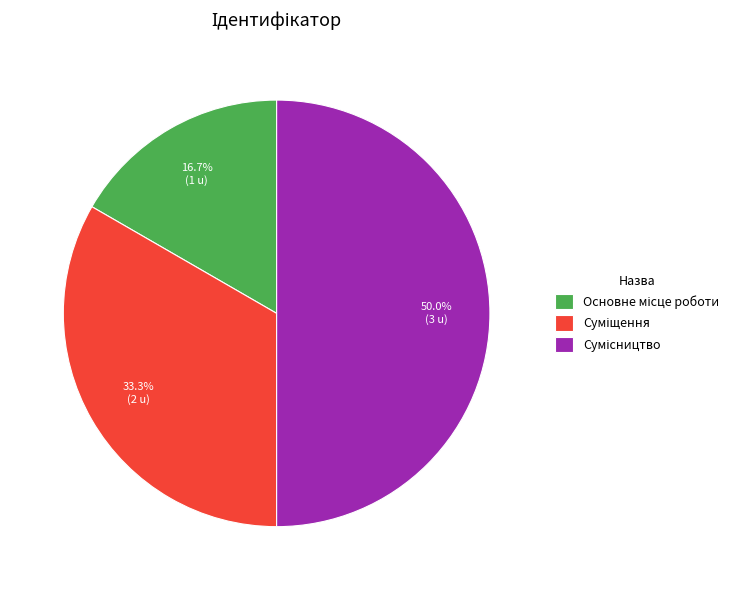

To the nearest percent, what is the difference between the Суміщення and Основне місце роботи slice percentages?

17%